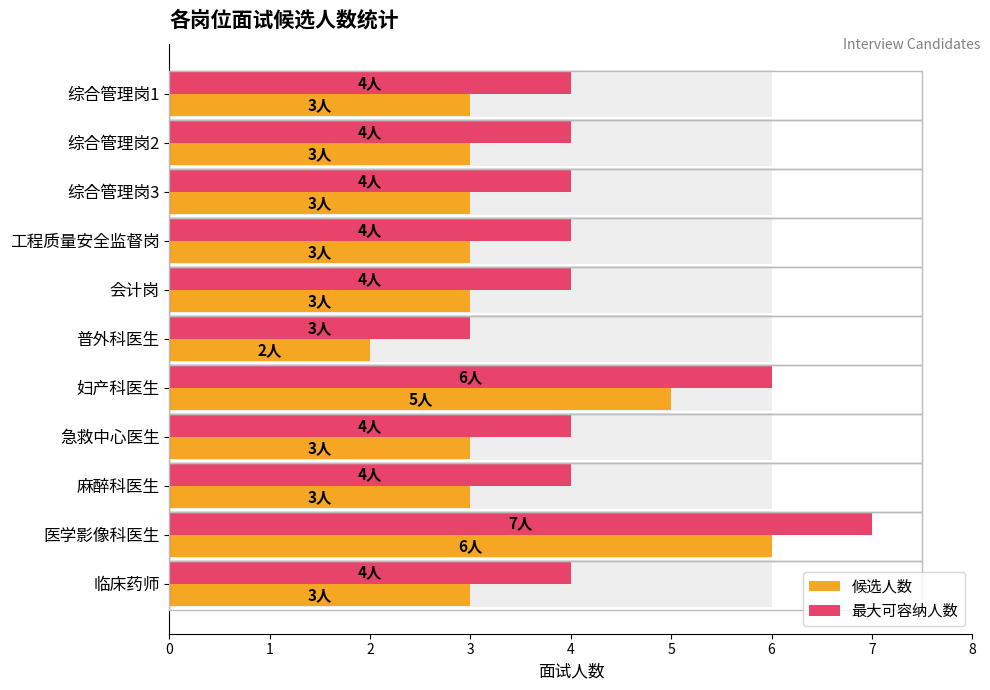

What is the value of the 最大可容纳人数 bar at the 7th from the left?

6